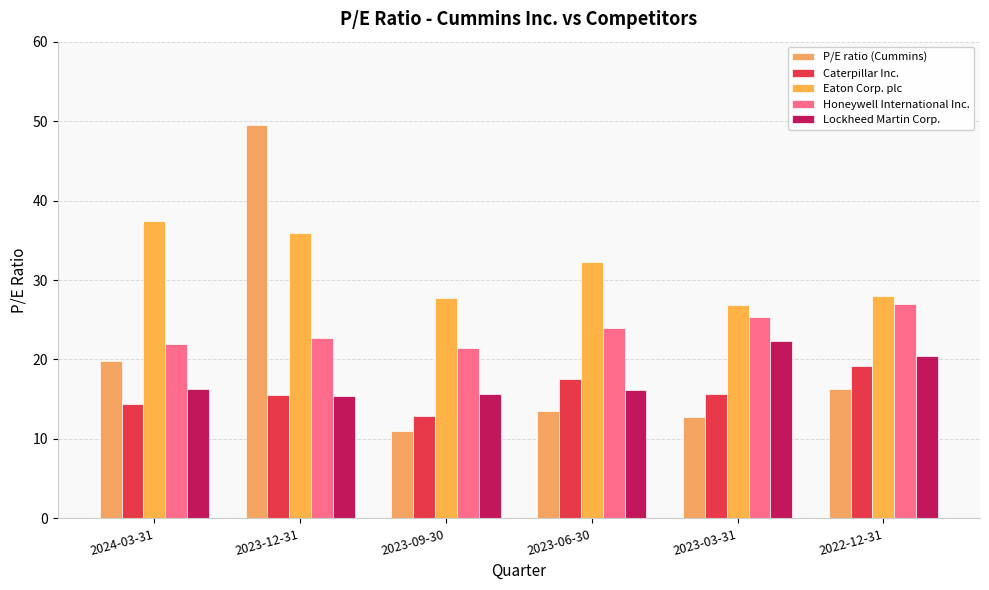

At how many categories does at least one series exceed 47?

1